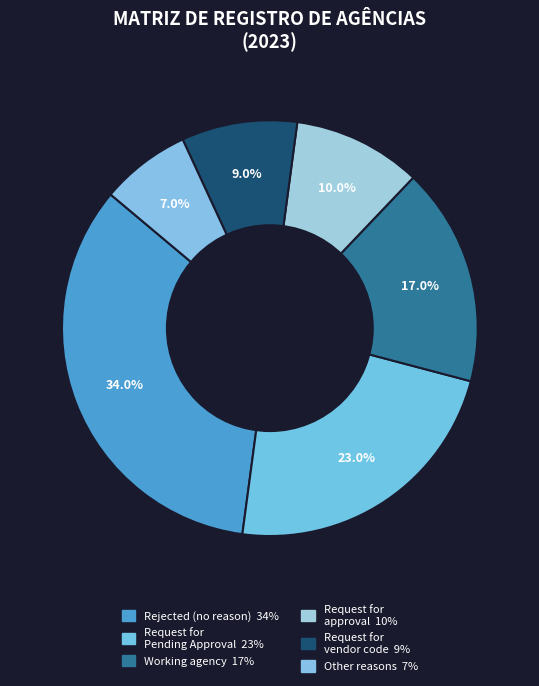

What is the change in value from Rejected to Request for Pending Approval?

-11